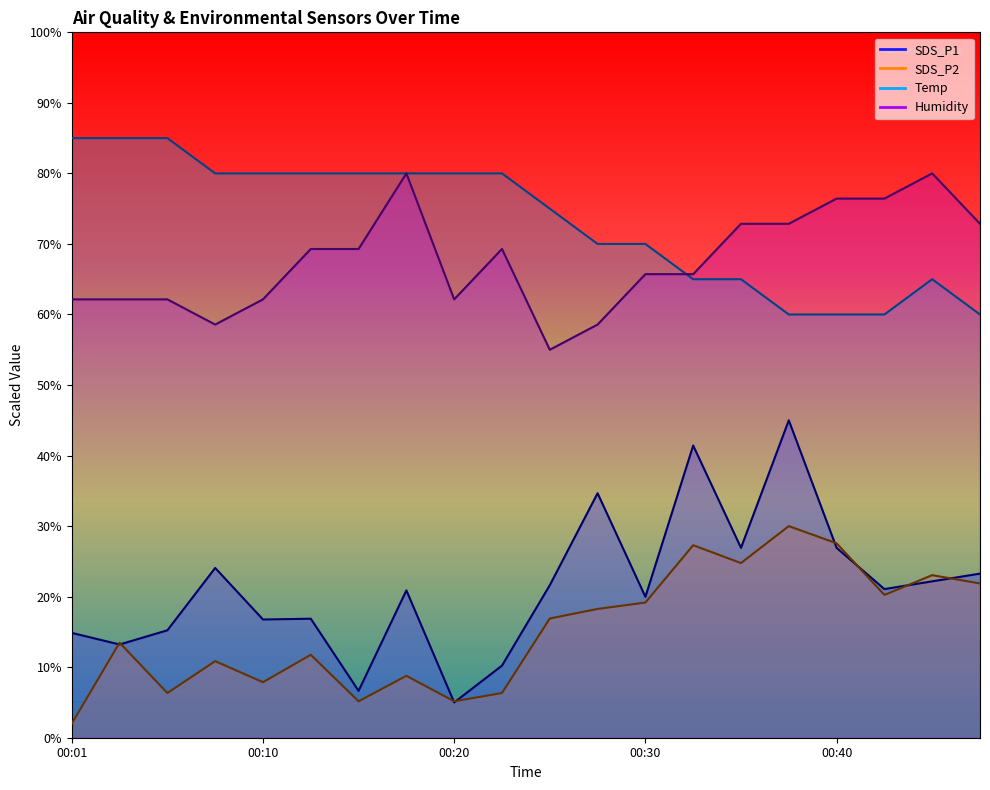

Does the chart have visible grid lines?

No